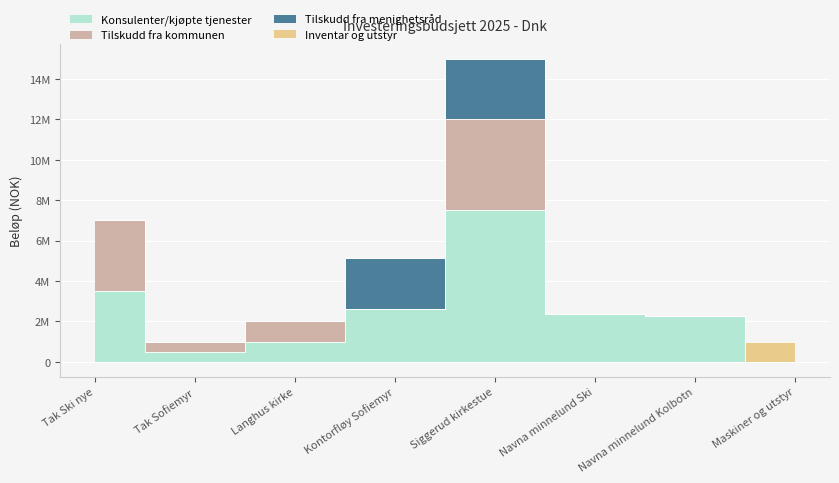

Which series has the widest spread of values?

Konsulenter/kjøpte tjenester